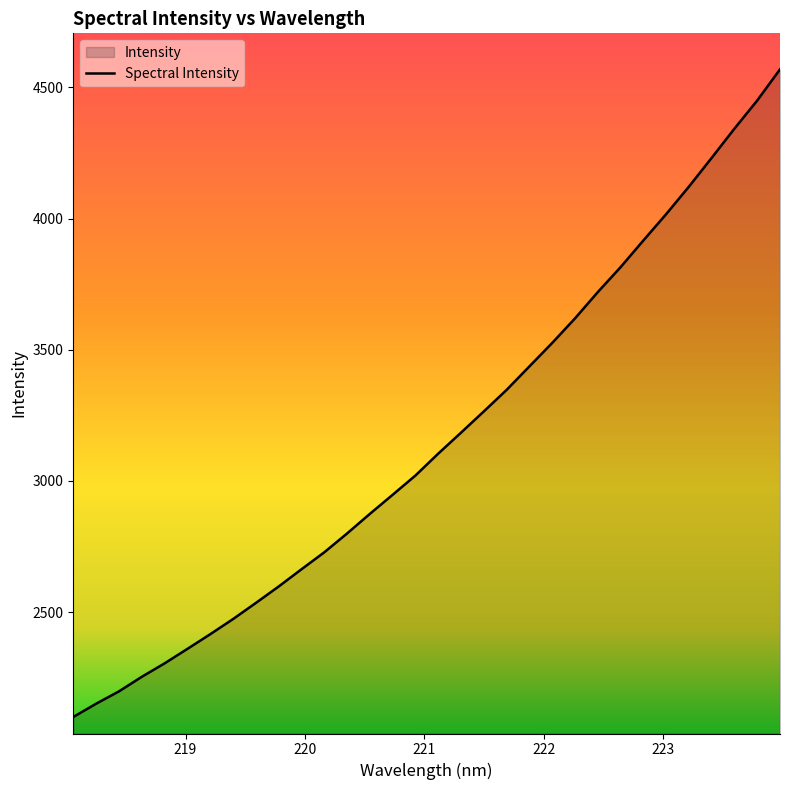

What is the value of the 21st point from the left?

3436.7